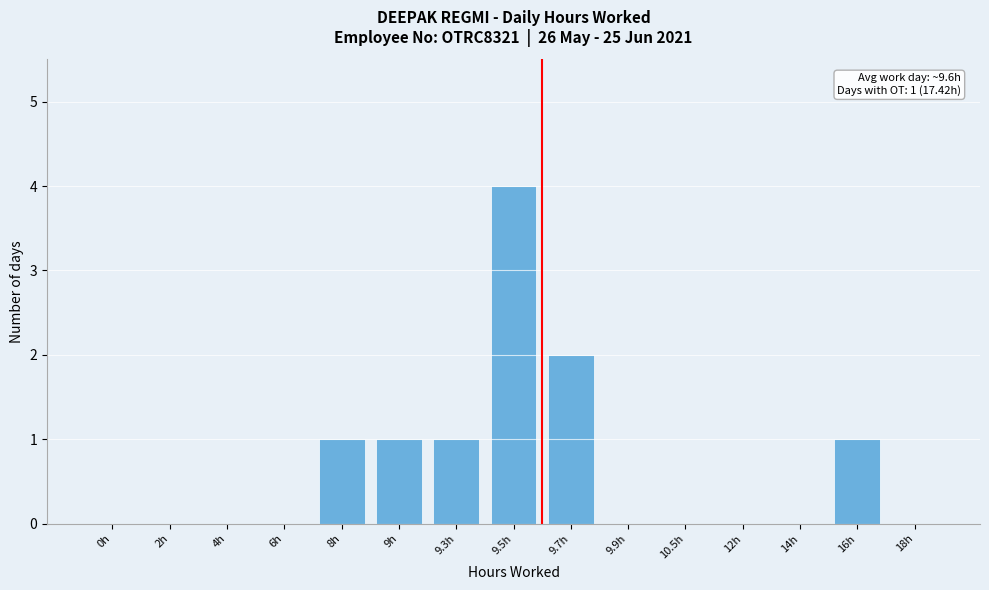

Reading left to right, what are all the values shown in this chart?

0h=0	2h=0	4h=0	6h=0	8h=1	9h=1	9.3h=1	9.5h=4	9.7h=2	9.9h=0	10.5h=0	12h=0	14h=0	16h=1	18h=0